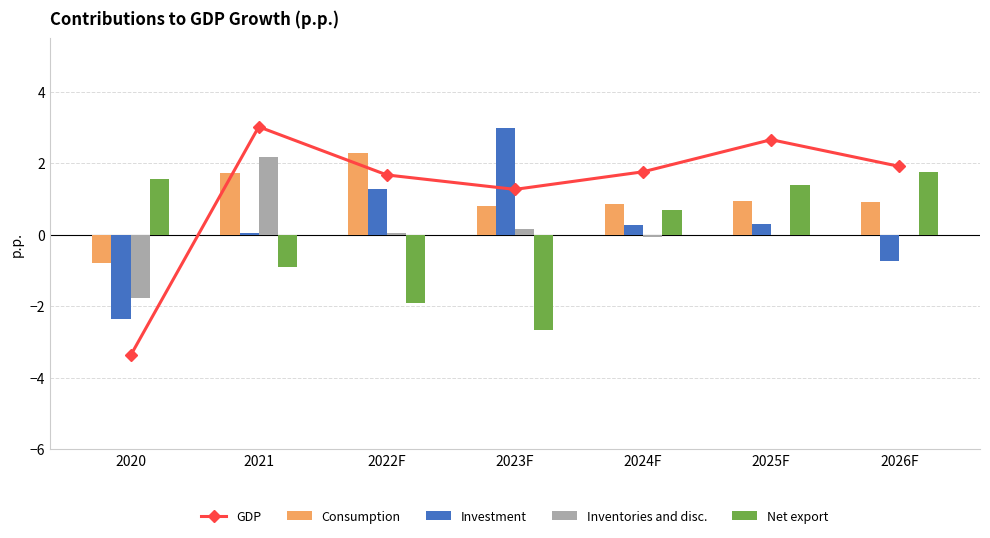

What are all the series names shown in the legend?

GDP, Consumption, Investment, Inventories and disc., Net export